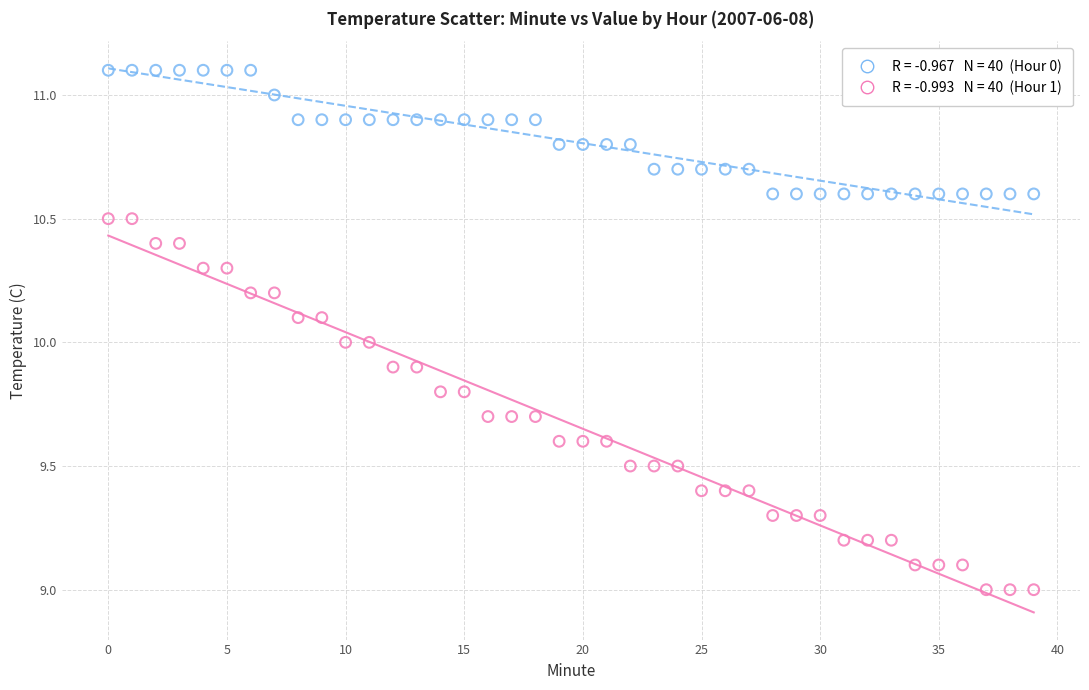

Across all data points, what is the range of Y values (max minus min)?

2.1